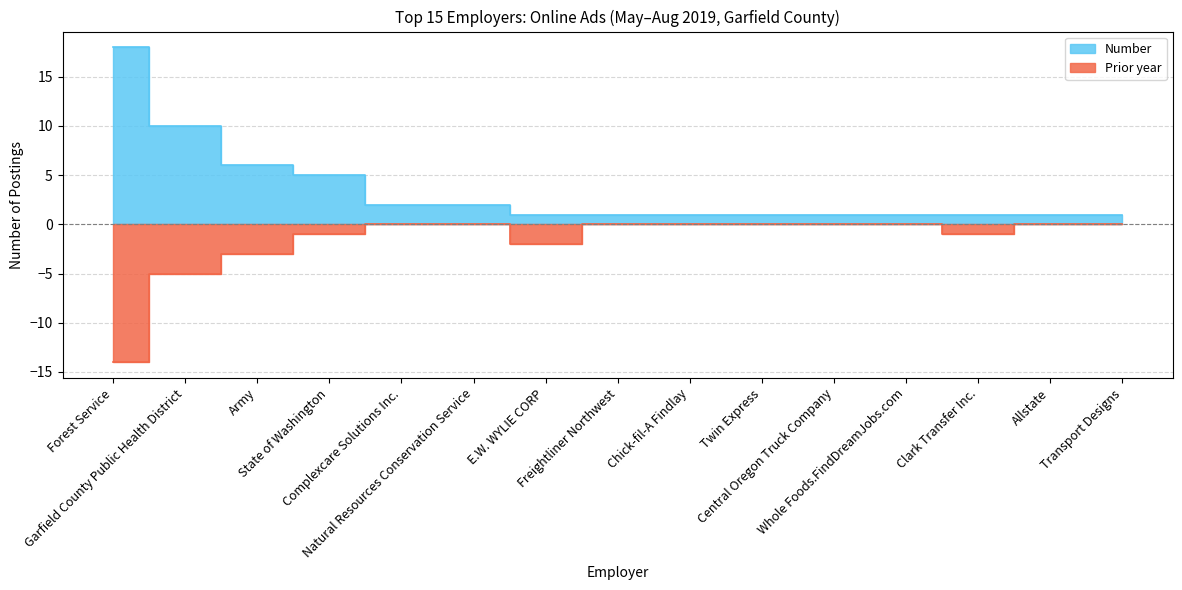

True or false: Prior year has a value of -2 at Army.

False